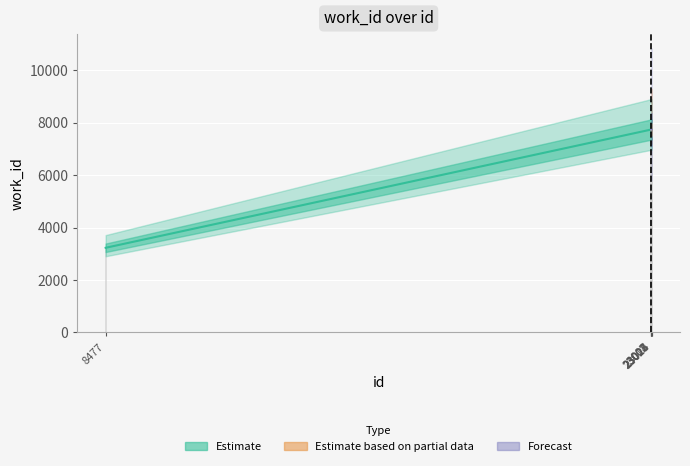

Is it true that the value at 8477 is 3228?

True